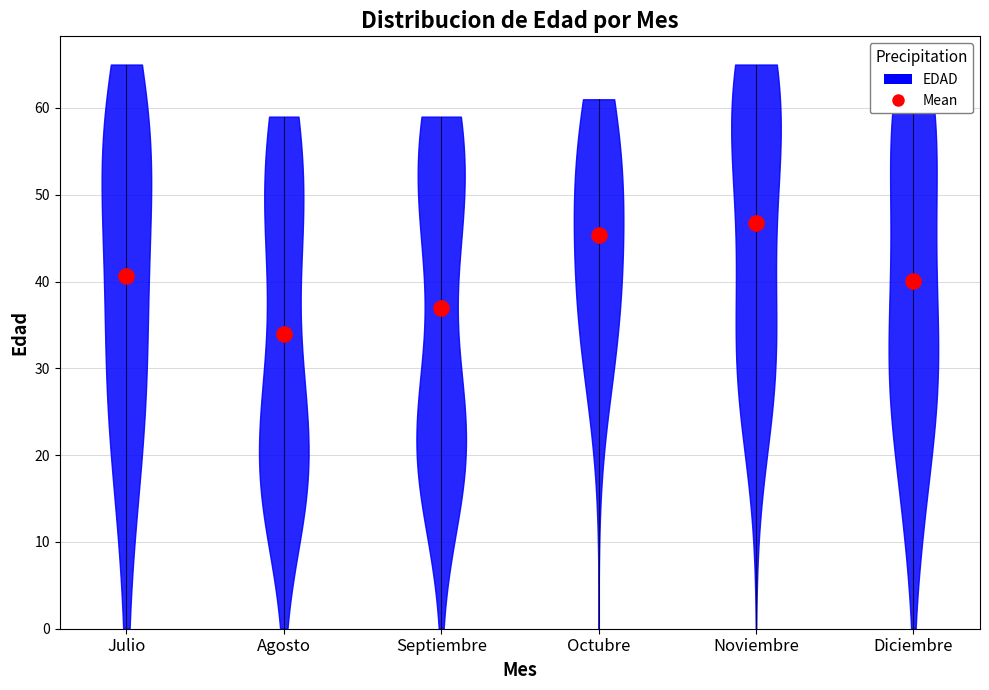

Between 33 and 8, which is larger?

33